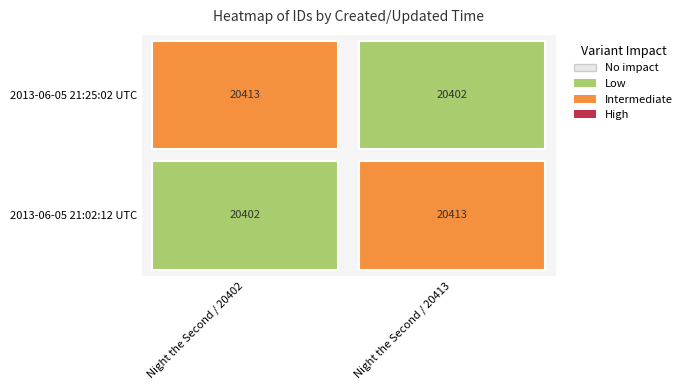

The value of 20413 at 2013-06-05 21:25:02 UTC is 20402. True or false?

True